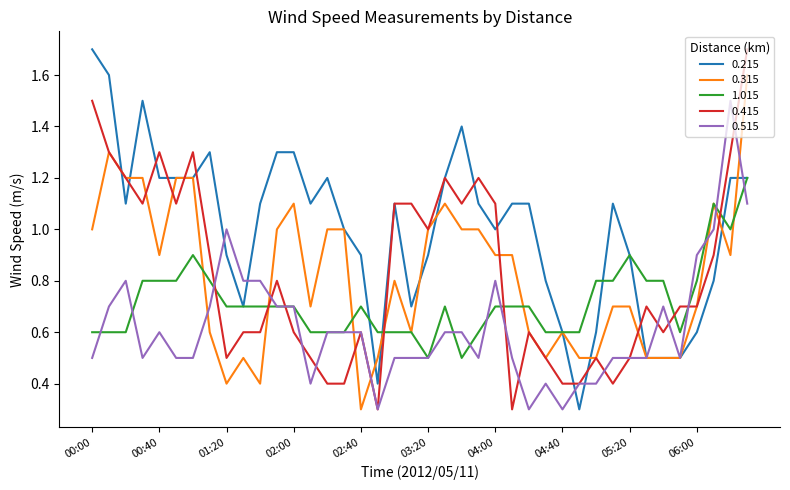

Which series has the largest total across all categories?

0.215